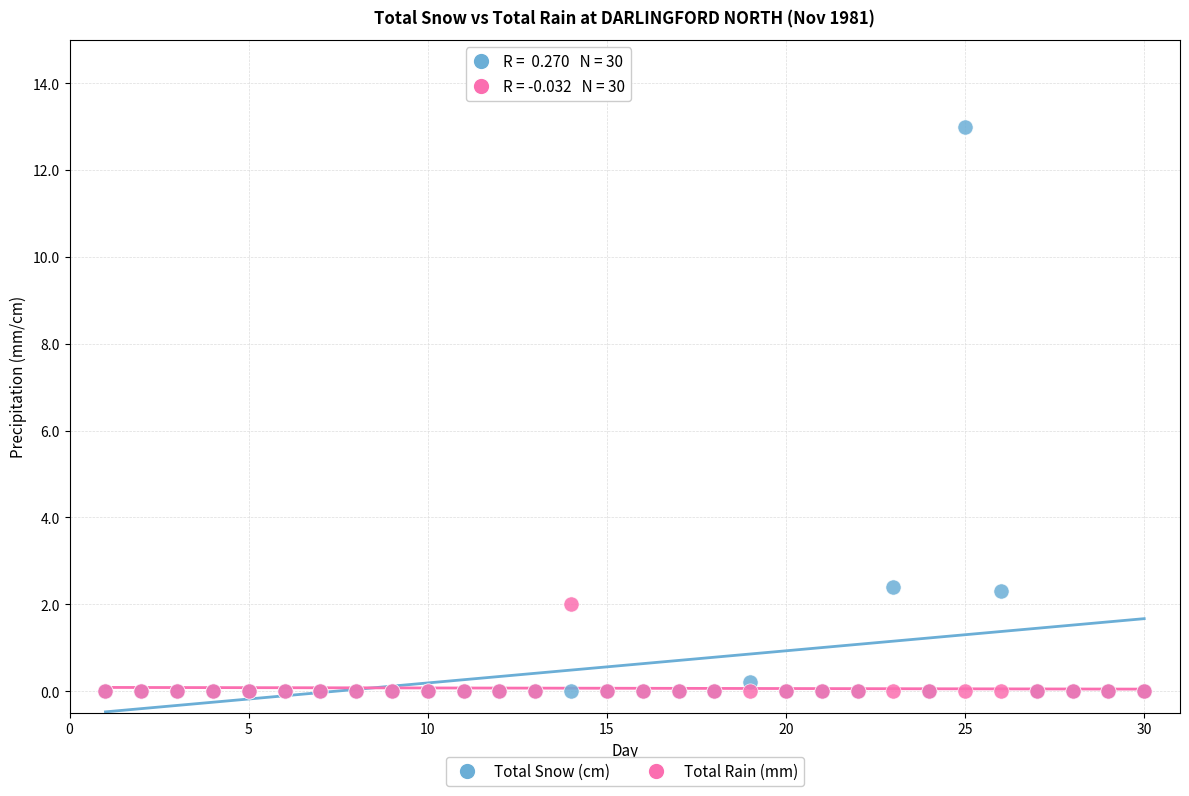

What are all the series names shown in the legend?

Total Snow (cm), Total Rain (mm)